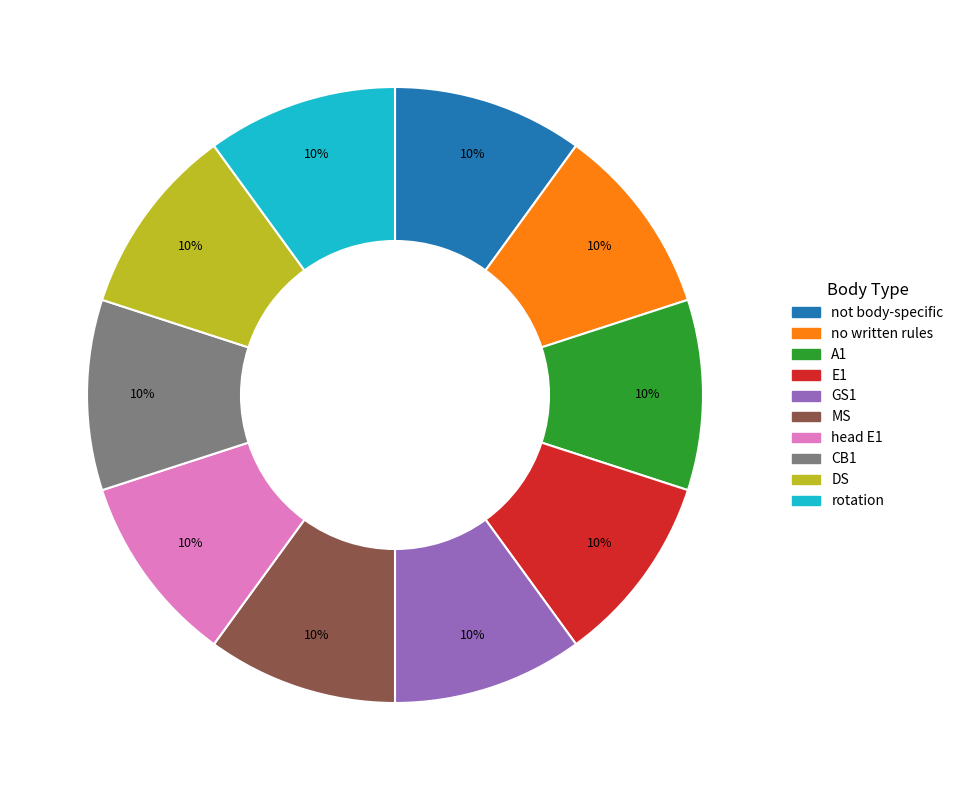

Is there a majority slice in this chart?

No